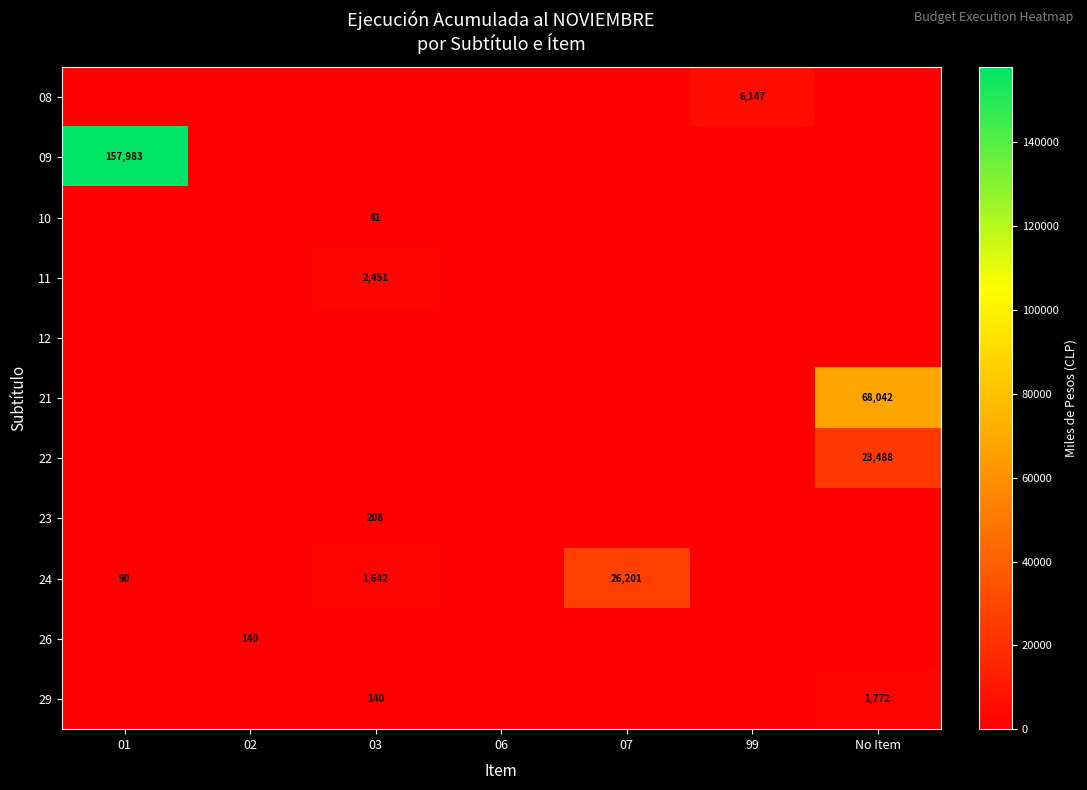

Is it true that 21 equals 109663 at No Item?

False